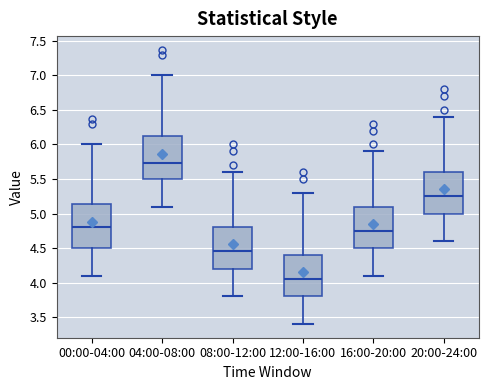

Reading left to right, read every box against the y-axis: the position of its median line, the range the box covers, and the ends of its whiskers. The values are not printed on the chart, so give them approximately, as read against the axis.

00:00-04:00: median 4.80, box 4.50 to 5.15, whiskers 4.10 to 6.00
04:00-08:00: median 5.75, box 5.50 to 6.10, whiskers 5.10 to 7.00
08:00-12:00: median 4.45, box 4.20 to 4.80, whiskers 3.80 to 5.60
12:00-16:00: median 4.05, box 3.80 to 4.40, whiskers 3.40 to 5.30
16:00-20:00: median 4.75, box 4.50 to 5.10, whiskers 4.10 to 5.90
20:00-24:00: median 5.25, box 5.00 to 5.60, whiskers 4.60 to 6.40